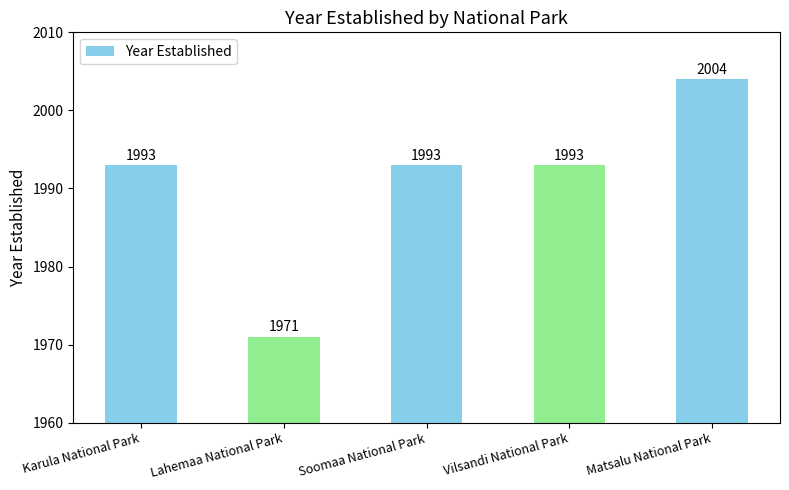

What is the difference between the maximum and second lowest values?

11